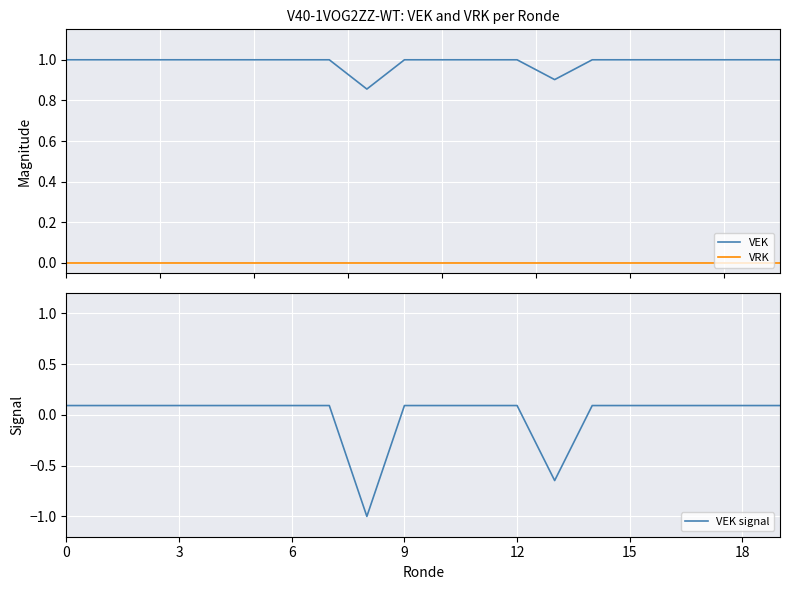

How many lines are shown in the chart?

3